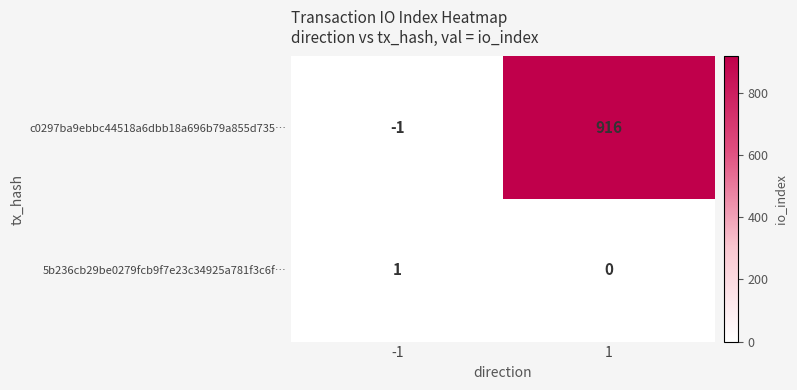

Reading left to right, what are all the values shown in this chart?

c0297ba9ebbc44518a6dbb18a696b79a855d735…: -1	916
5b236cb29be0279fcb9f7e23c34925a781f3c6f…: 1	0